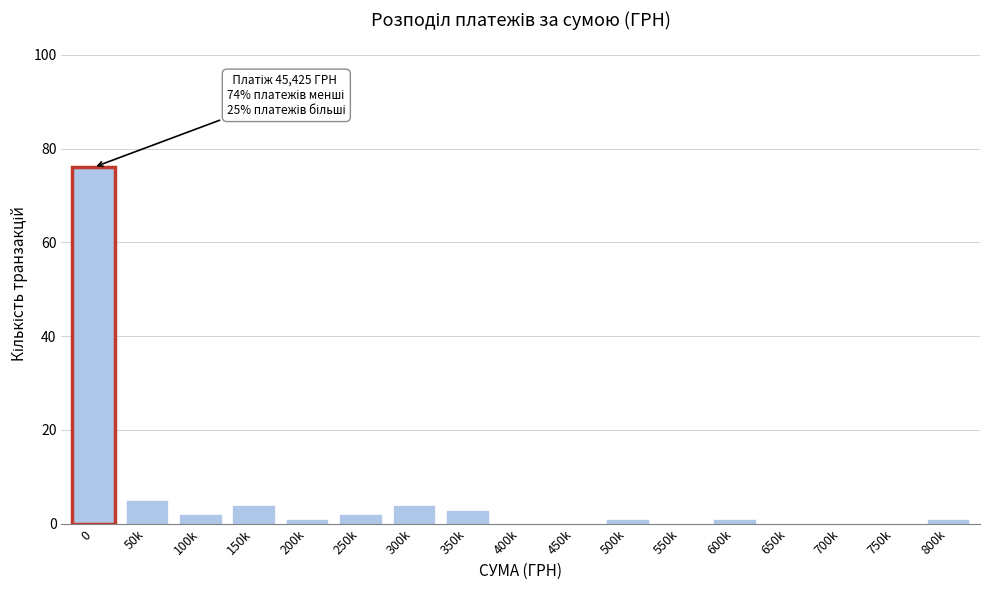

Reading left to right, transcribe all the data shown in this chart.

0=76	50k=5	100k=2	150k=4	200k=1	250k=2	300k=4	350k=3	400k=0	450k=0	500k=1	550k=0	600k=1	650k=0	700k=0	750k=0	800k=1